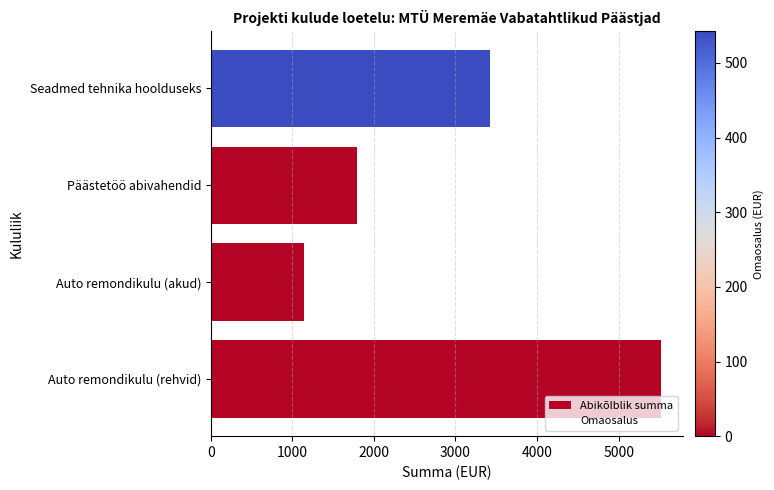

What is the highest value of the Omaosalus series?

542.2